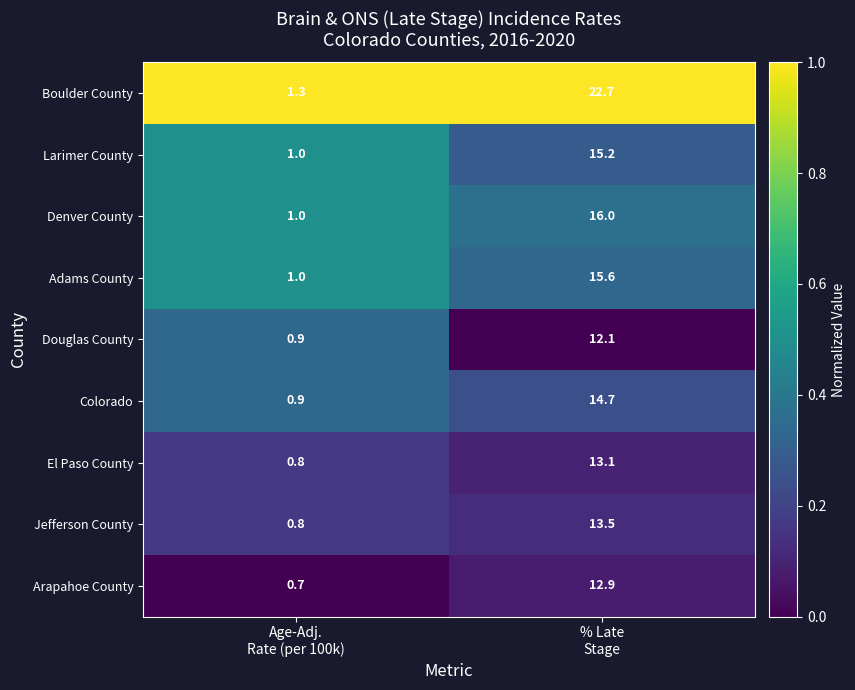

What is the highest value of the Larimer County series?

15.2